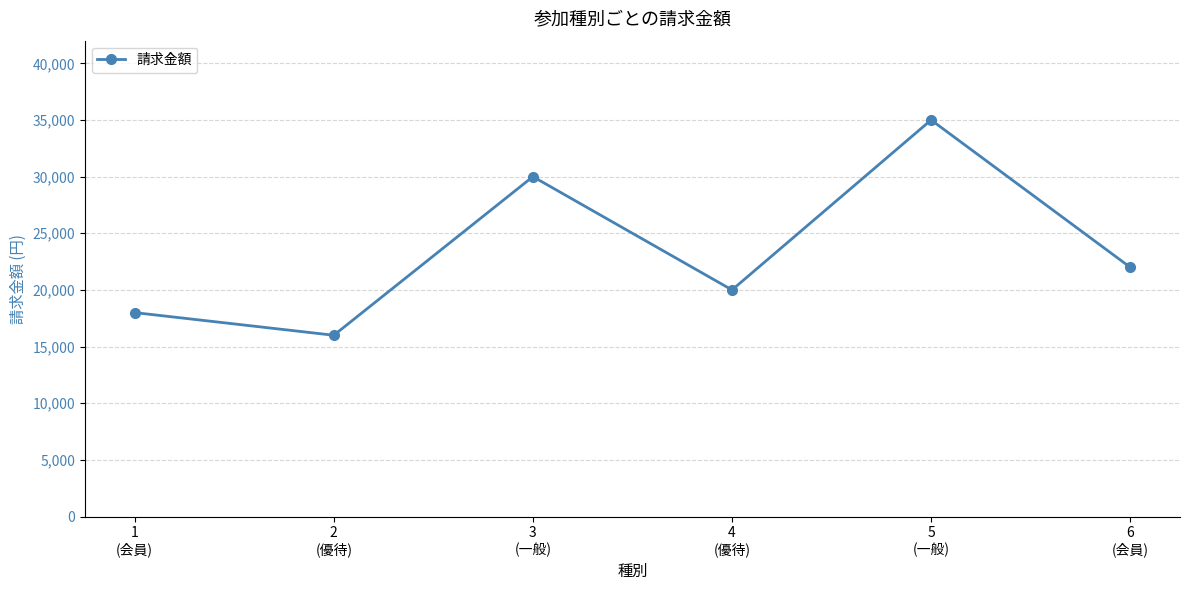

Reading right to left, extract all data points from this chart.

6
(会員)=22000	5
(一般)=35000	4
(優待)=20000	3
(一般)=30000	2
(優待)=16000	1
(会員)=18000